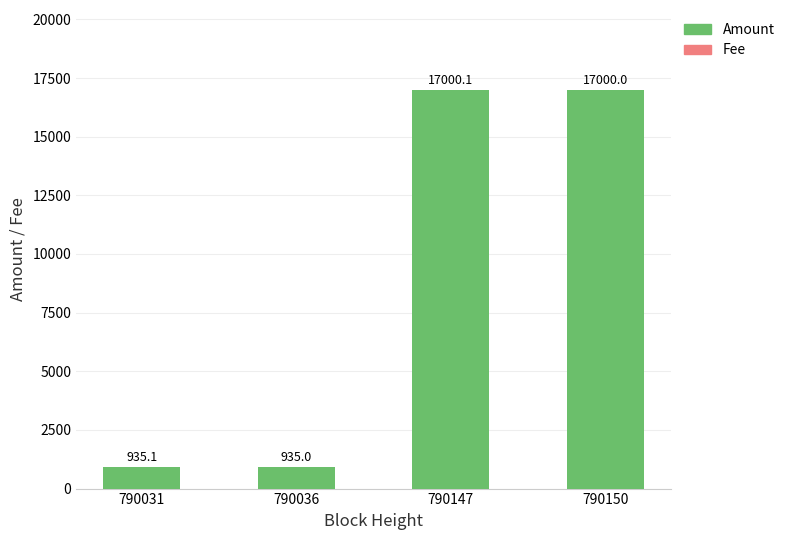

Where does the Amount series first go above 16999?

790147